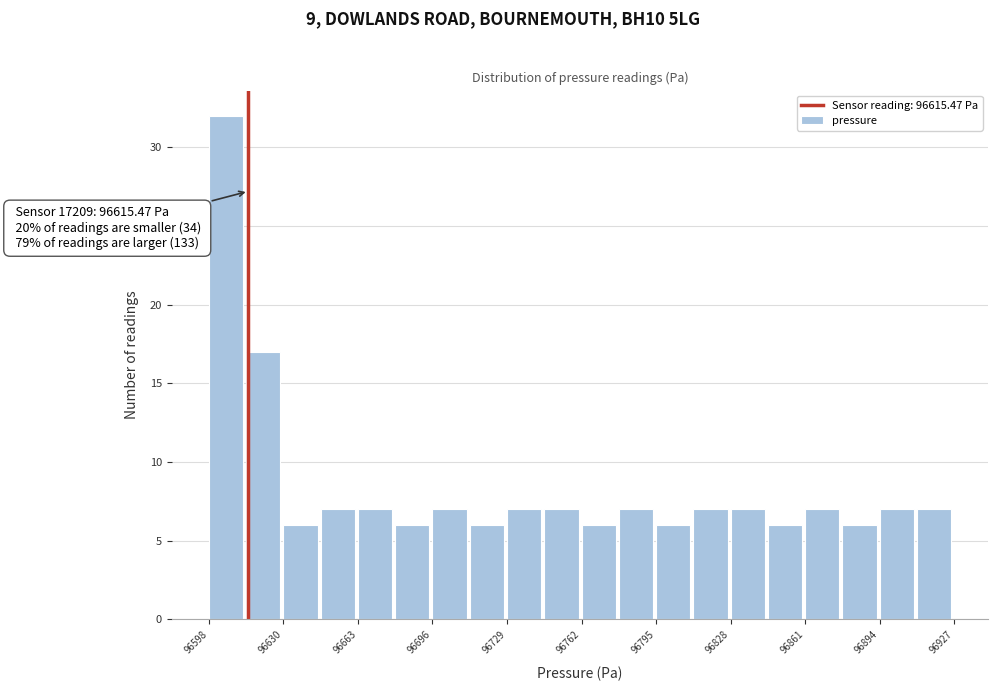

Around what value on the x-axis is the tallest bar? Give the approximate position of its centre, as read against the axis.

96605